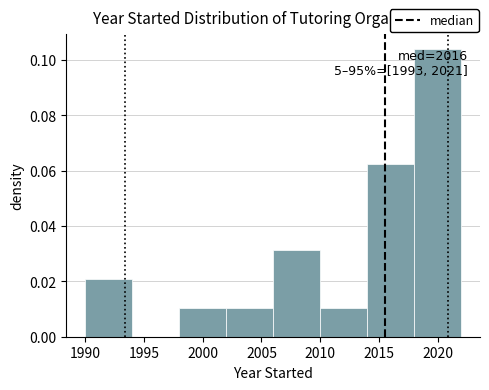

Which range on the x-axis has the tallest bar?

2018 to 2022